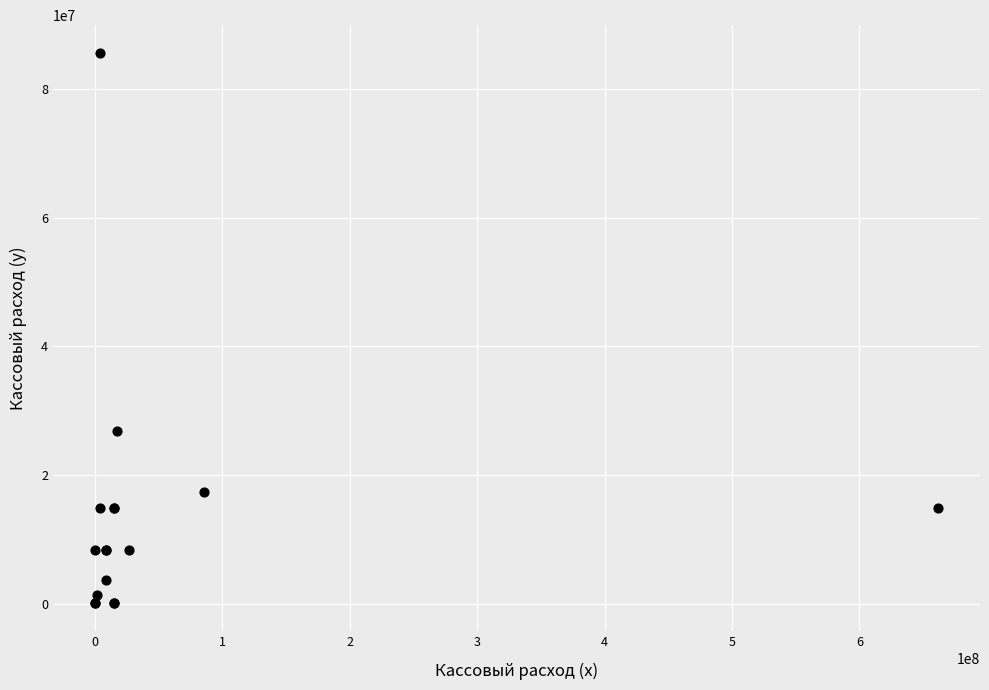

What Y value in the scatter plot is closest to 42840500?

26756695.1